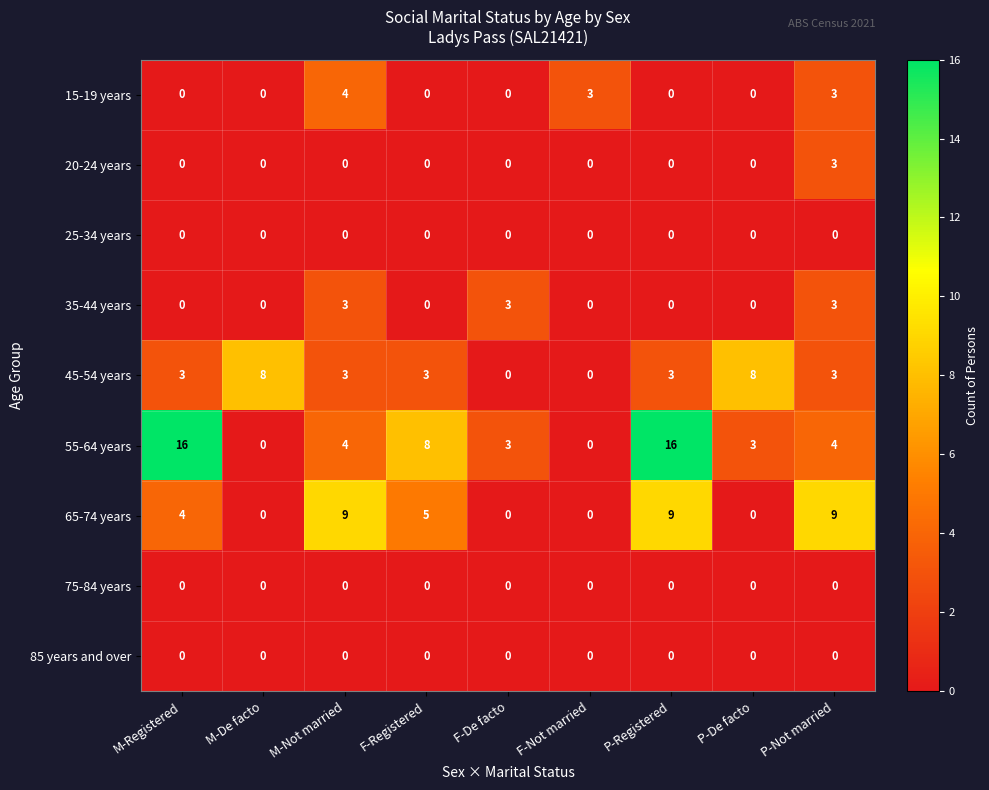

At which category is the sum across all series the highest?

P-Registered